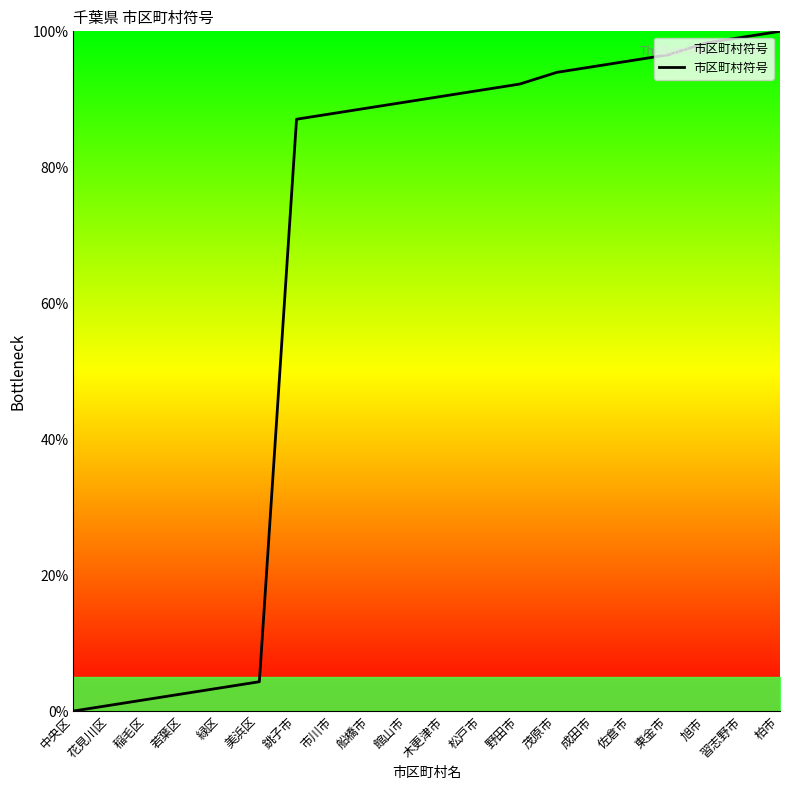

Between 柏市 and 花見川区, which is larger?

柏市